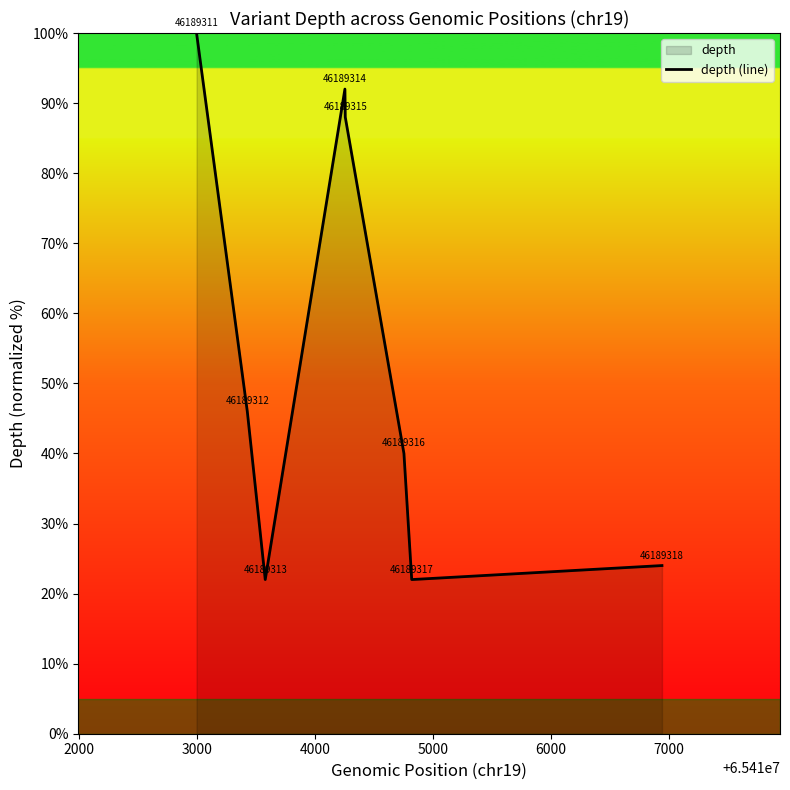

What is the greatest value displayed?

100